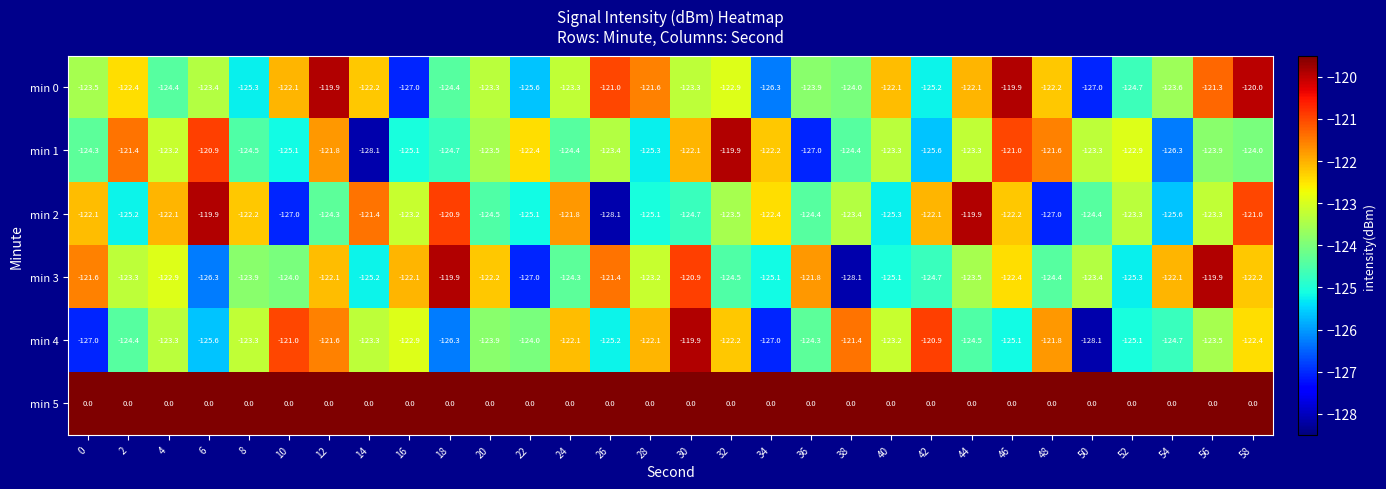

How many values in the min 3 series are below -123?

17